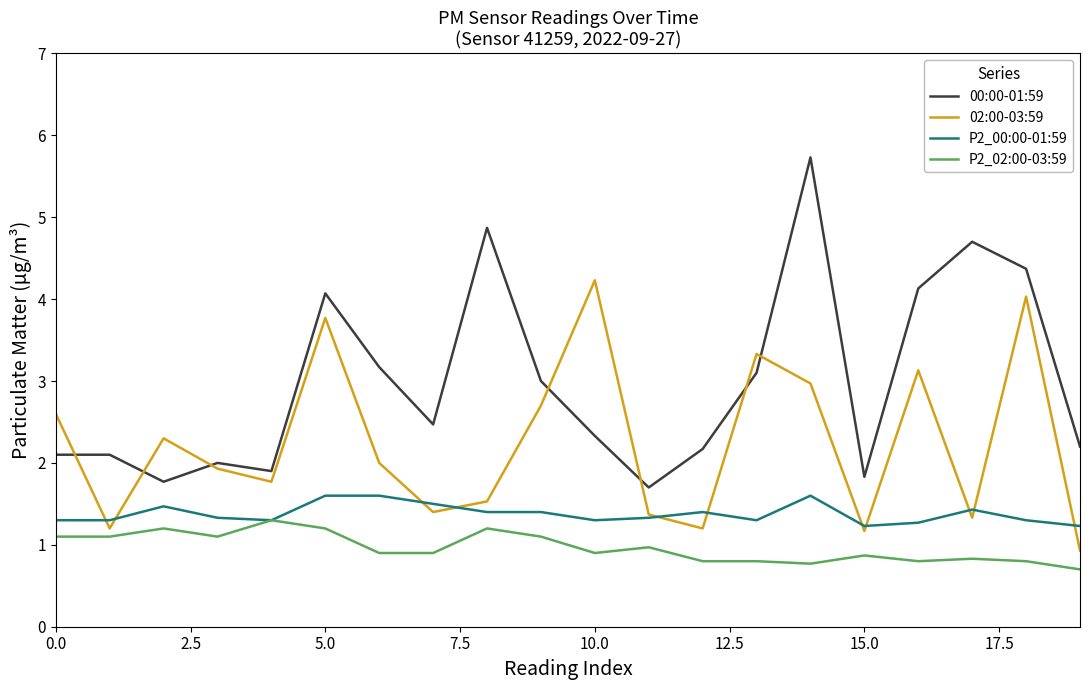

What is the smallest value displayed?

0.7